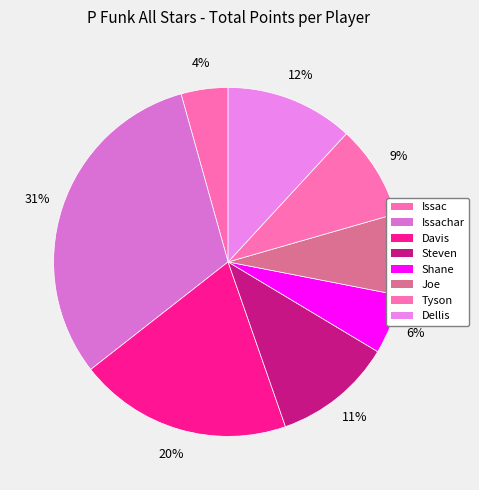

What portion of the pie excludes Dellis?

88.1%